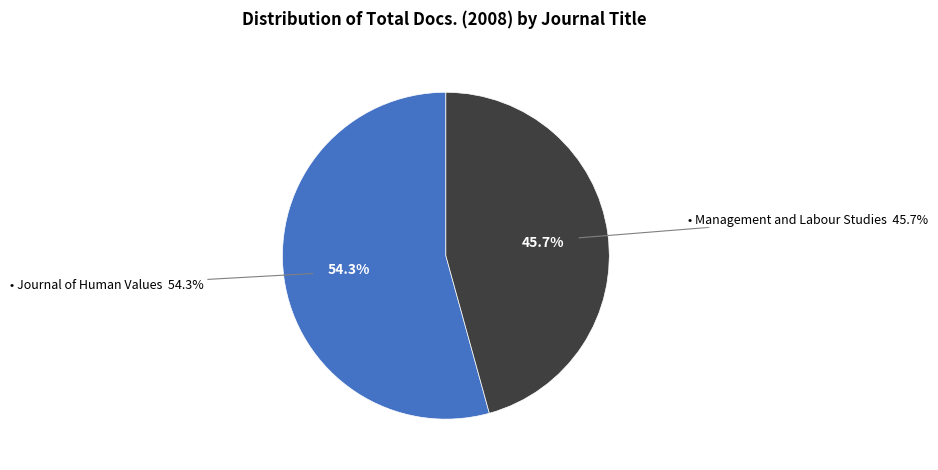

To the nearest percent, what is the average slice percentage?

50%